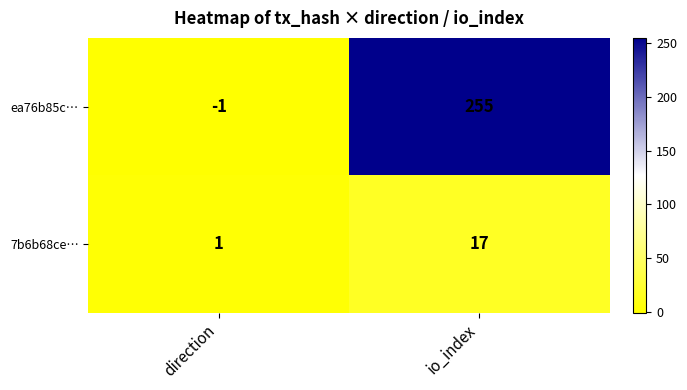

Which category has the lowest value across all series?

direction